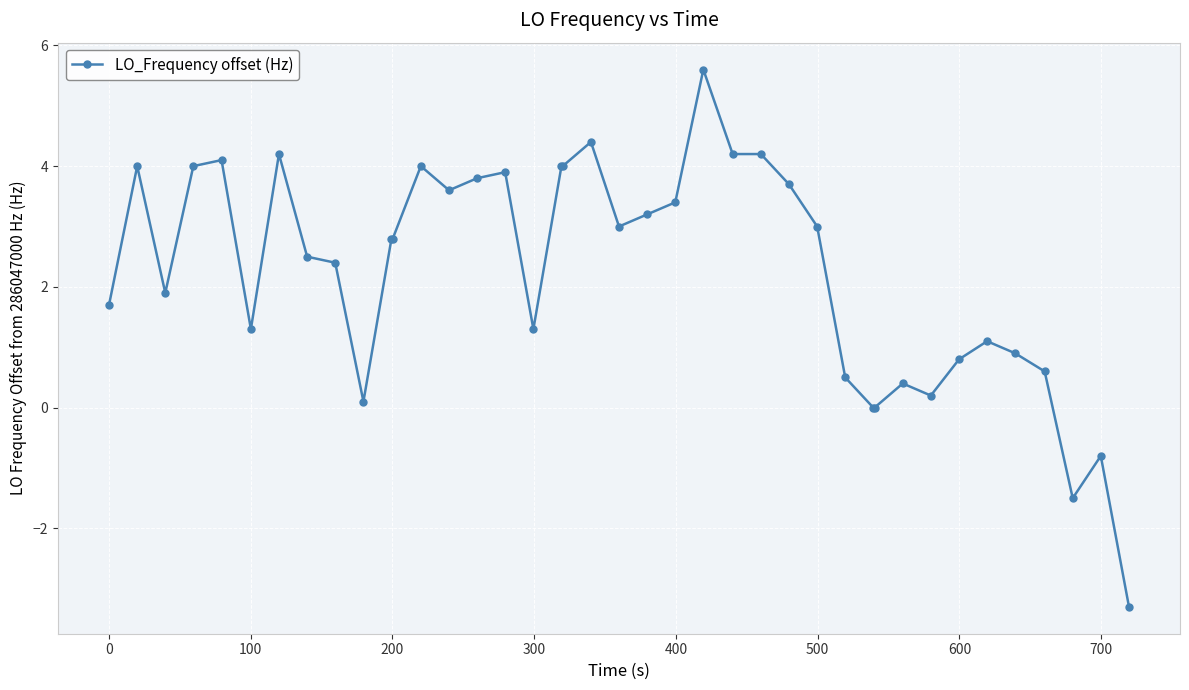

True or false: there are more than 1 points higher than both neighbors.

True